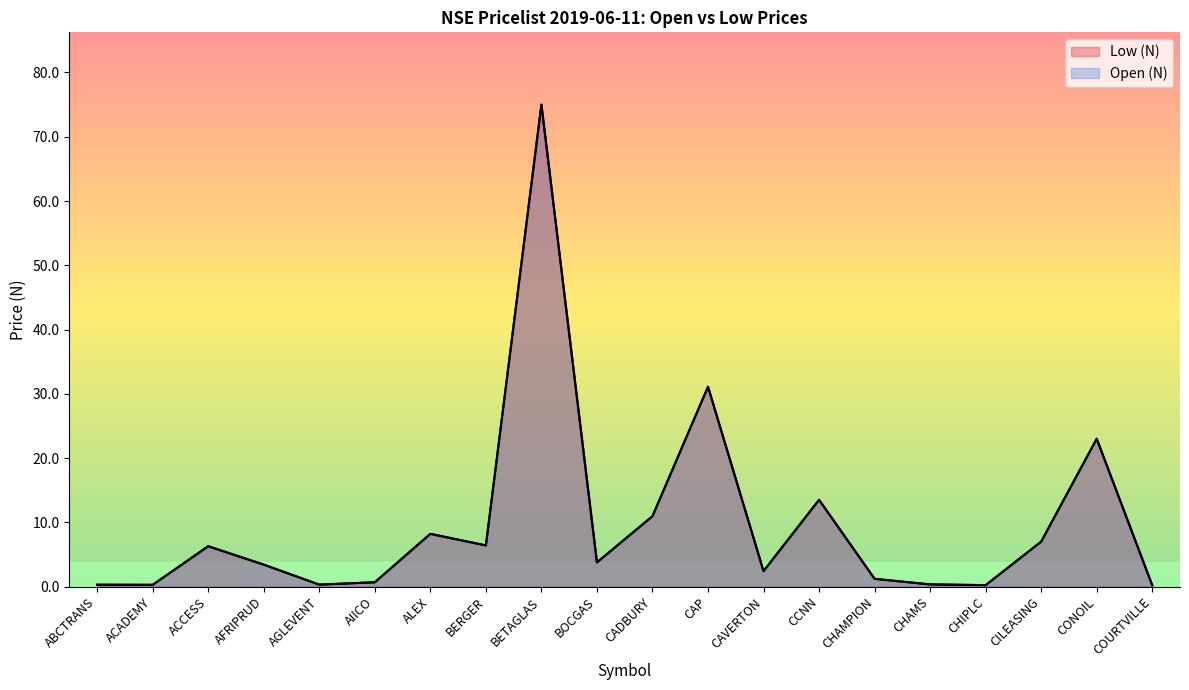

What is the label of the 9th point from the left?

BETAGLAS